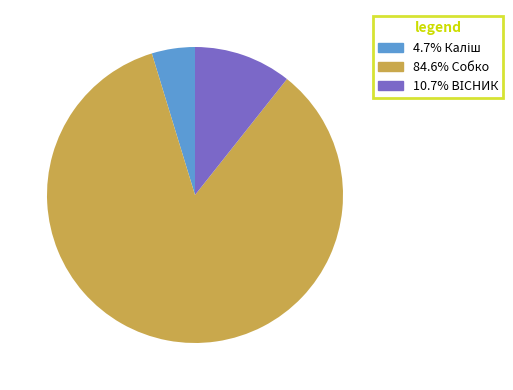

Does 84.6% Собко represent more than half of the total?

Yes